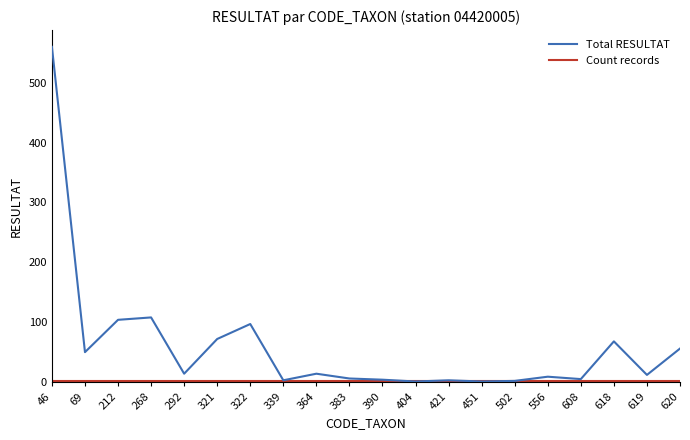

What is the maximum value shown in the chart?

560